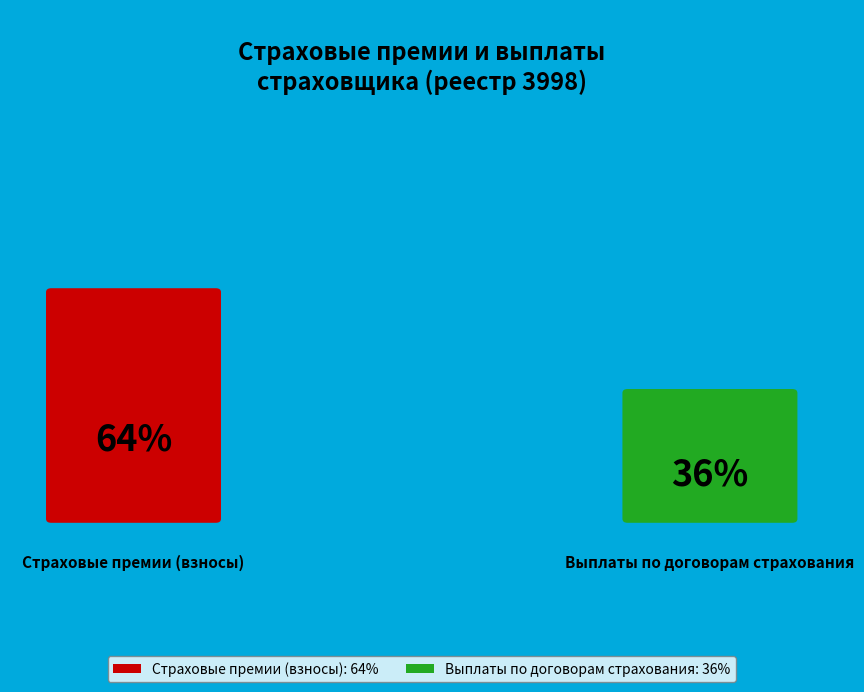

Which slice is the largest?

Страховые премии (взносы)